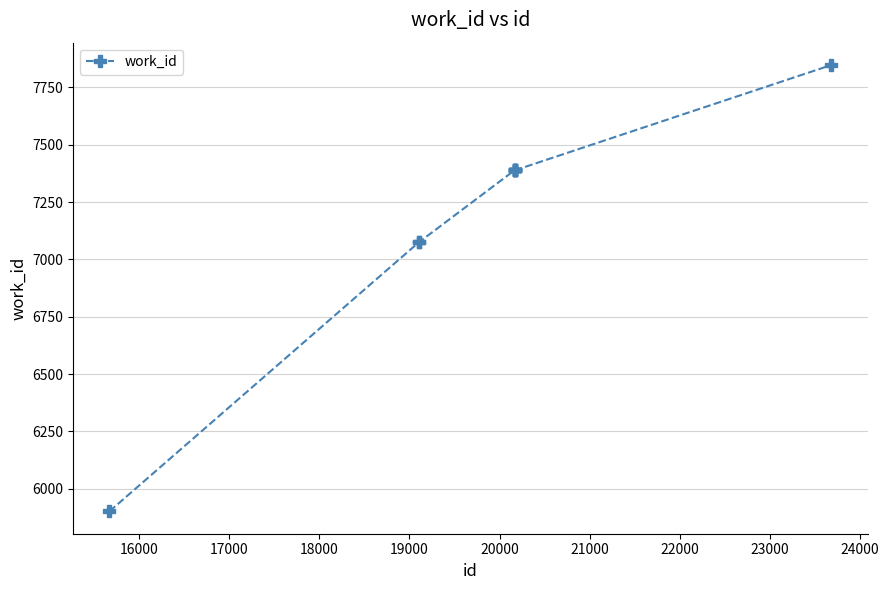

Count the number of data series in this chart.

1